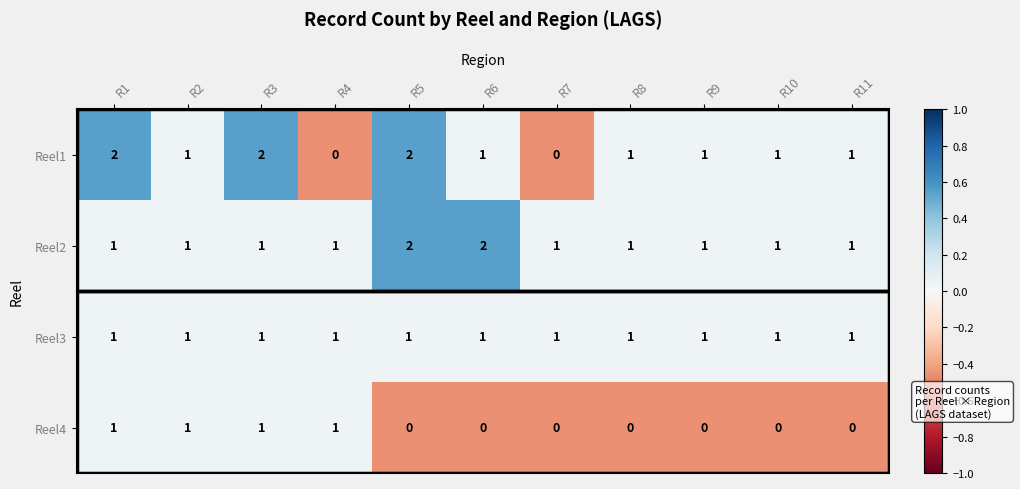

Which series has the widest spread of values?

Reel1